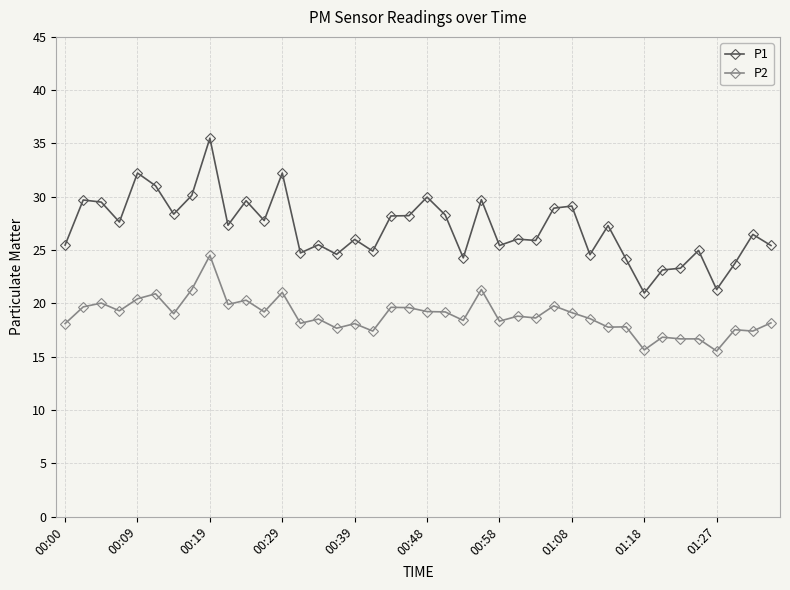

Which series has the largest total across all categories?

P1